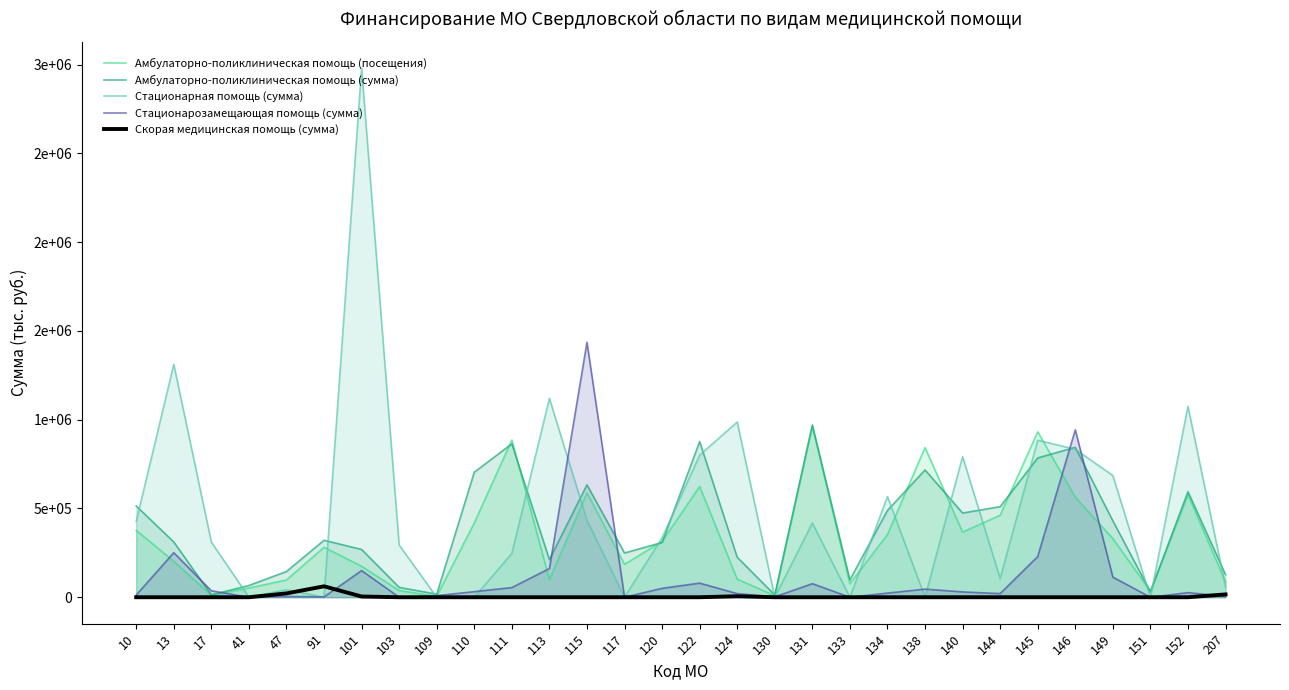

Reading left to right, extract all data points from this chart.

Амбулаторно-поликлиническая помощь (посещения): 376637.0	202588.0	10544.0	51696.0	97369.0	281207.0	174421.0	37885.0	5250.0	418488.0	885378.0	99888.0	587837.0	185423.0	314159.0	623566.0	101836.0	8506.0	964288.0	75749.0	353044.0	842991.0	366475.0	461830.0	931520.0	563206.0	330345.0	33546.0	577881.0	86216.0
Амбулаторно-поликлиническая помощь (сумма): 513893.9	311147.7	13309.4	66041.2	144938.9	320739.5	268953.3	55486.0	17297.4	704136.2	863944.2	211596.1	633053.0	249173.1	308257.1	876739.3	224987.9	12492.6	969833.5	97997.1	488847.8	716667.0	474125.1	510046.4	784447.7	844096.7	430242.0	30665.5	594553.1	127600.6
Стационарная помощь (сумма): 427189.7	1311108.3	310470.3	0.0	42245.0	0.0	2978326.8	293907.9	0.0	0.0	246759.5	1119690.0	433238.9	0.0	334864.1	800118.8	986481.5	0.0	417916.4	0.0	566795.8	0.0	791413.5	105097.6	884170.9	833154.3	685368.3	0.0	1074762.1	58192.0
Стационарозамещающая помощь (сумма): 12281.2	250979.6	36253.8	0.0	4446.1	1883.4	150010.0	0.0	9153.8	31436.8	54324.7	161524.1	1435707.6	0.0	50125.8	79440.8	20313.5	2279.2	76350.7	0.0	23373.9	45629.8	29975.6	20543.6	229116.3	942486.1	113163.4	0.0	26028.3	4883.9
Скорая медицинская помощь (сумма): 0.0	0.0	0.0	0.0	21588.8	61518.2	4128.0	0.0	0.0	0.0	0.0	0.0	0.0	0.0	0.0	0.0	5558.2	0.0	0.0	0.0	0.0	0.0	0.0	0.0	0.0	0.0	0.0	0.0	0.0	15931.4